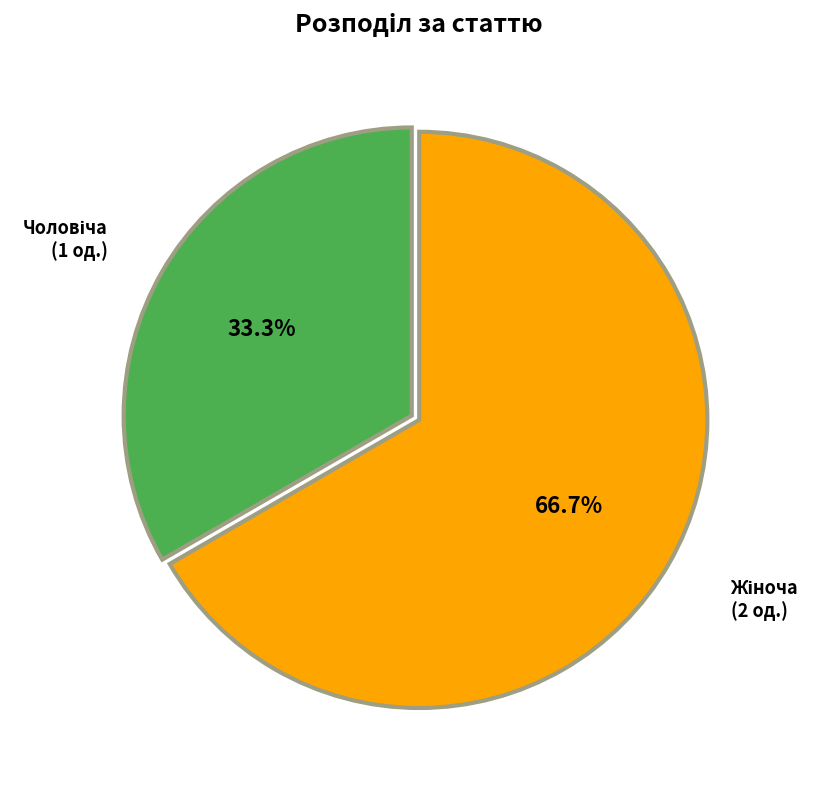

Is there a majority slice in this chart?

Yes